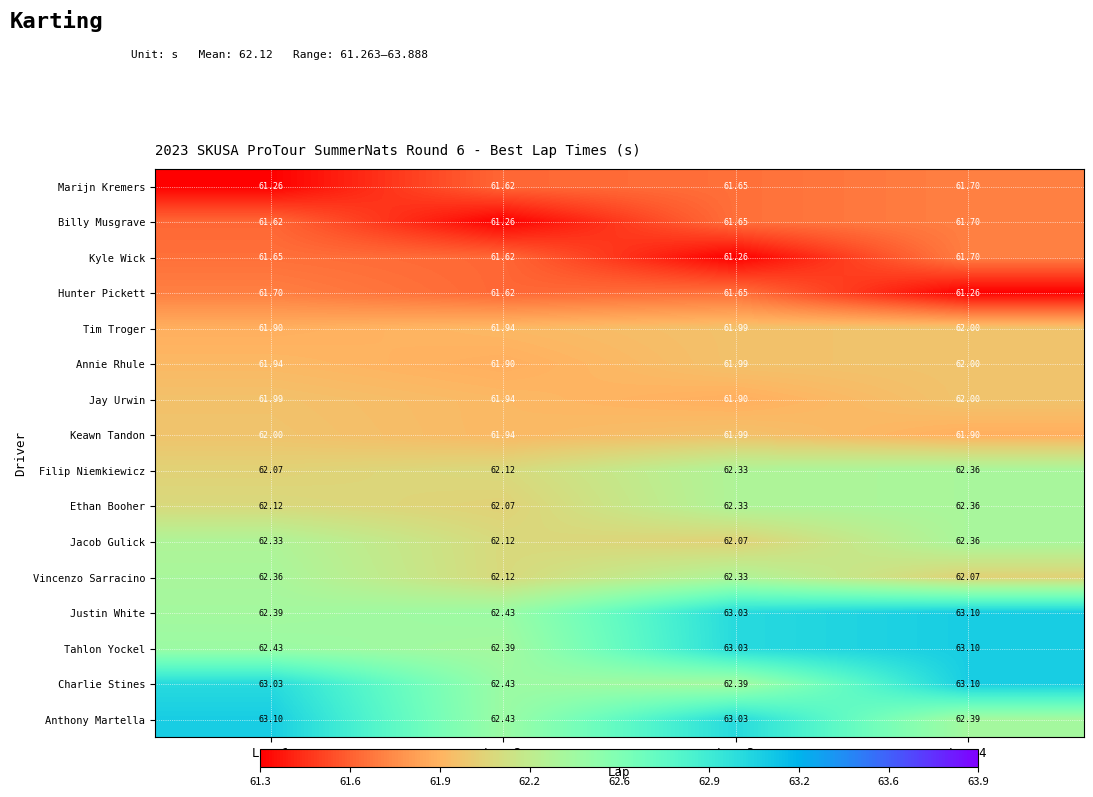

Which series changed the most between Lap 2 and Lap 4?

Tahlon Yockel